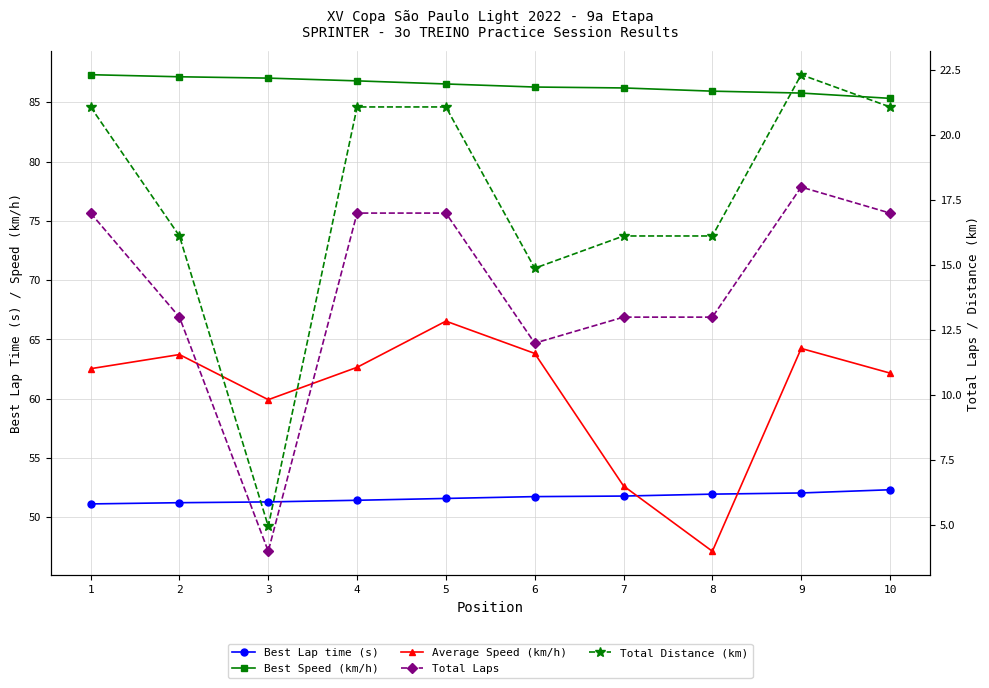

At which category does the chart reach its minimum across all series?

3